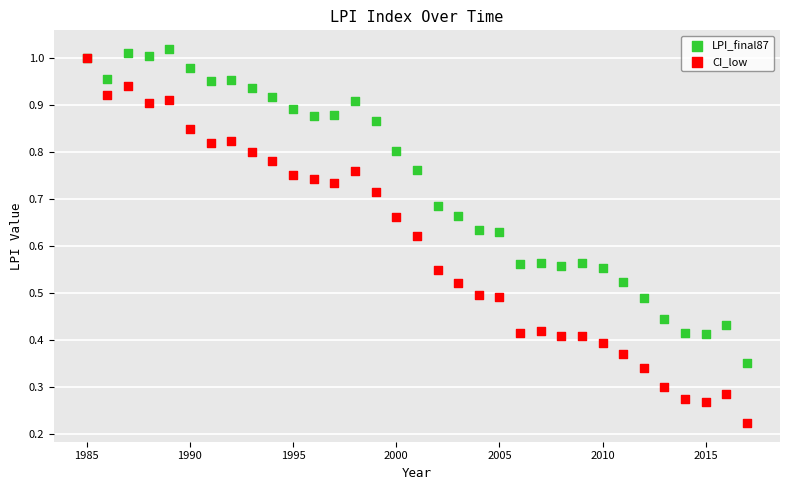

Which series reaches the maximum Y coordinate?

LPI_final87